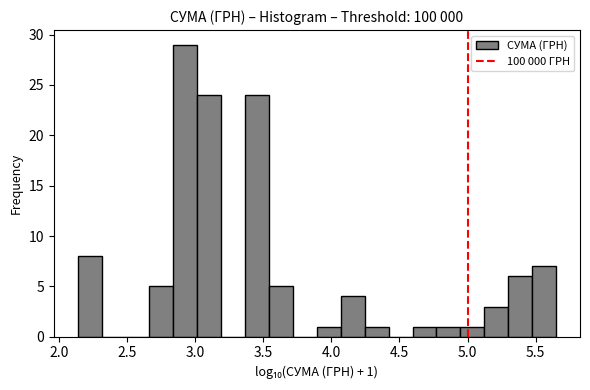

Around what value on the x-axis is the tallest bar? Give the approximate position of its centre, as read against the axis.

2.95